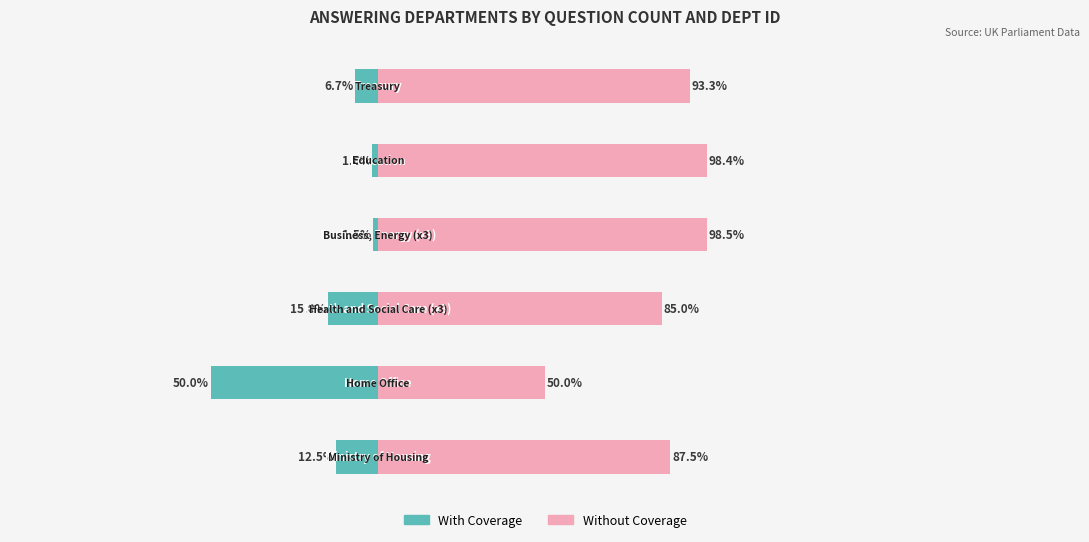

How many categories are shown in the chart?

6